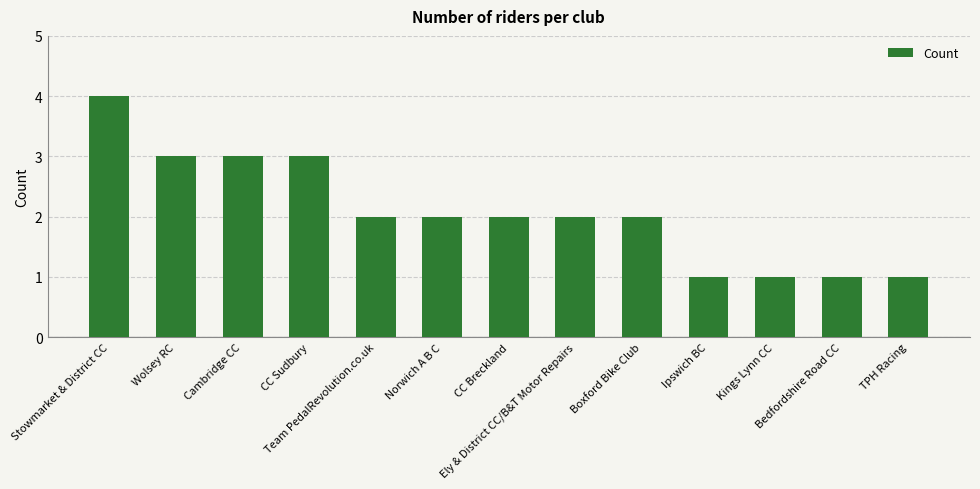

Between Ipswich BC and CC Breckland, which is larger?

CC Breckland